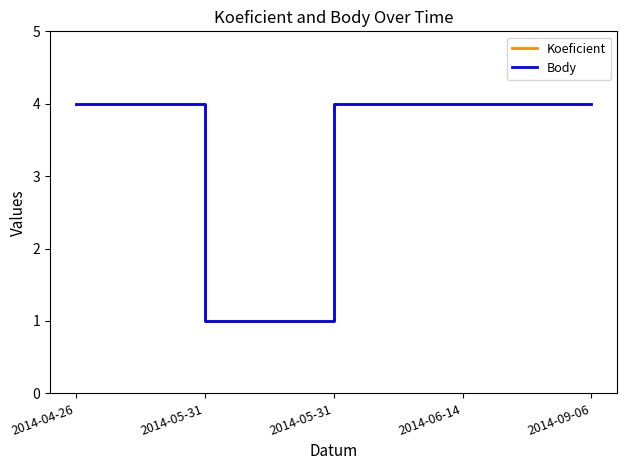

Does the chart have visible grid lines?

No